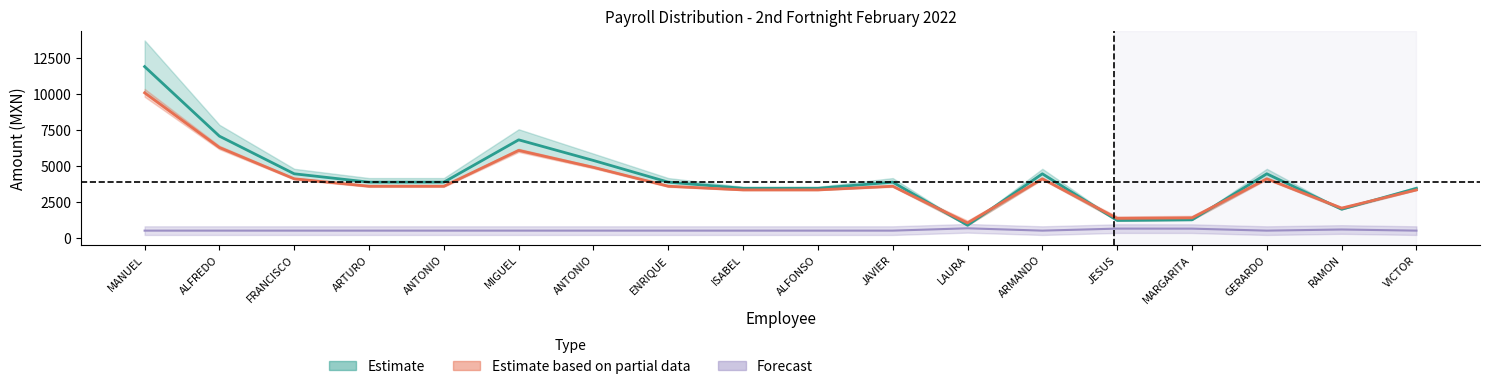

The value of subsidio at JAVIER is 780.7. True or false?

False